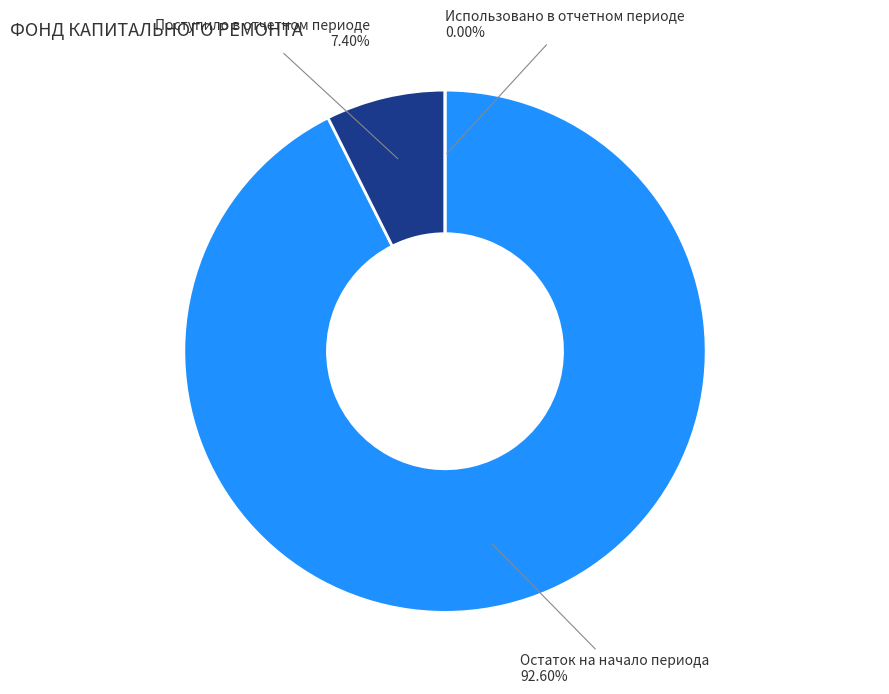

To the nearest percent, what portion does Поступило в отчетном периоде represent?

7%